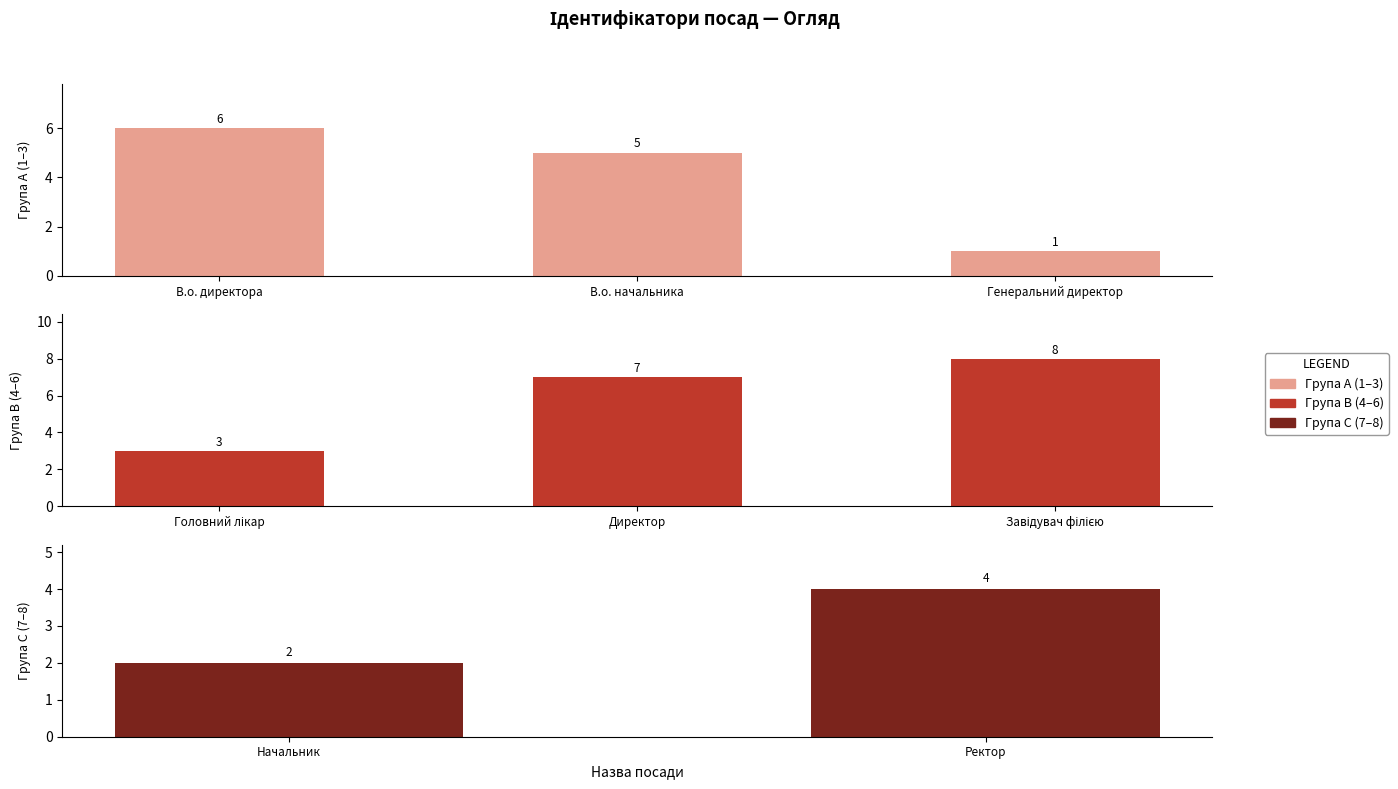

Read the value at В.о. начальника.

5